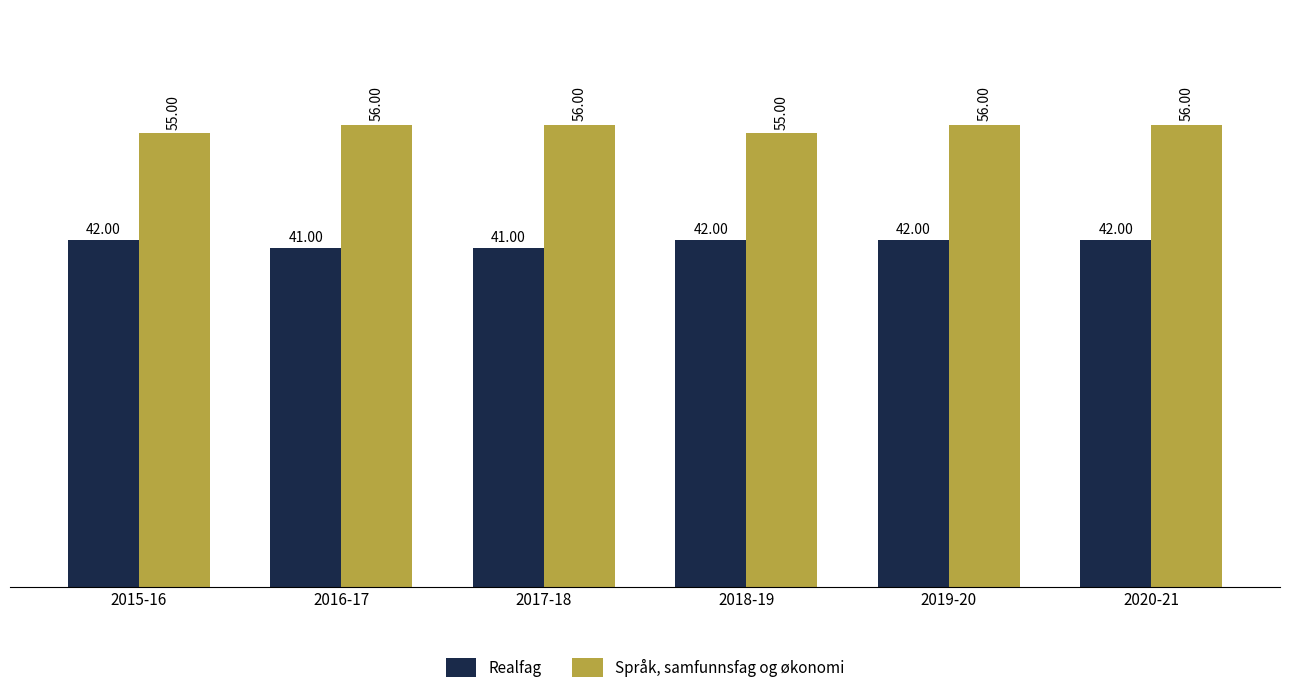

At 2018-19, list the series in order from largest to smallest.

Språk, samfunnsfag og økonomi, Realfag